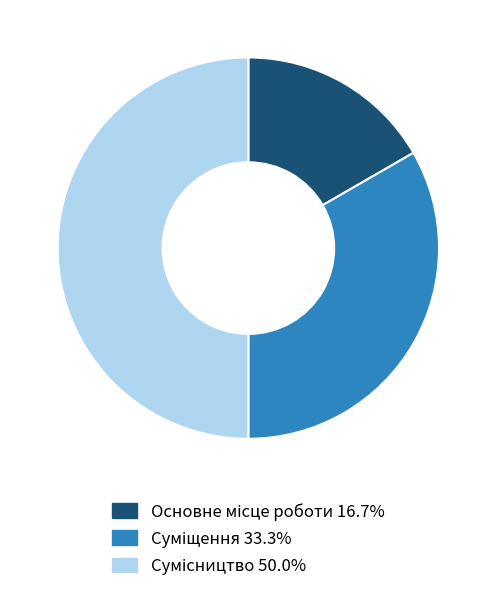

How many slices are in this pie chart?

3